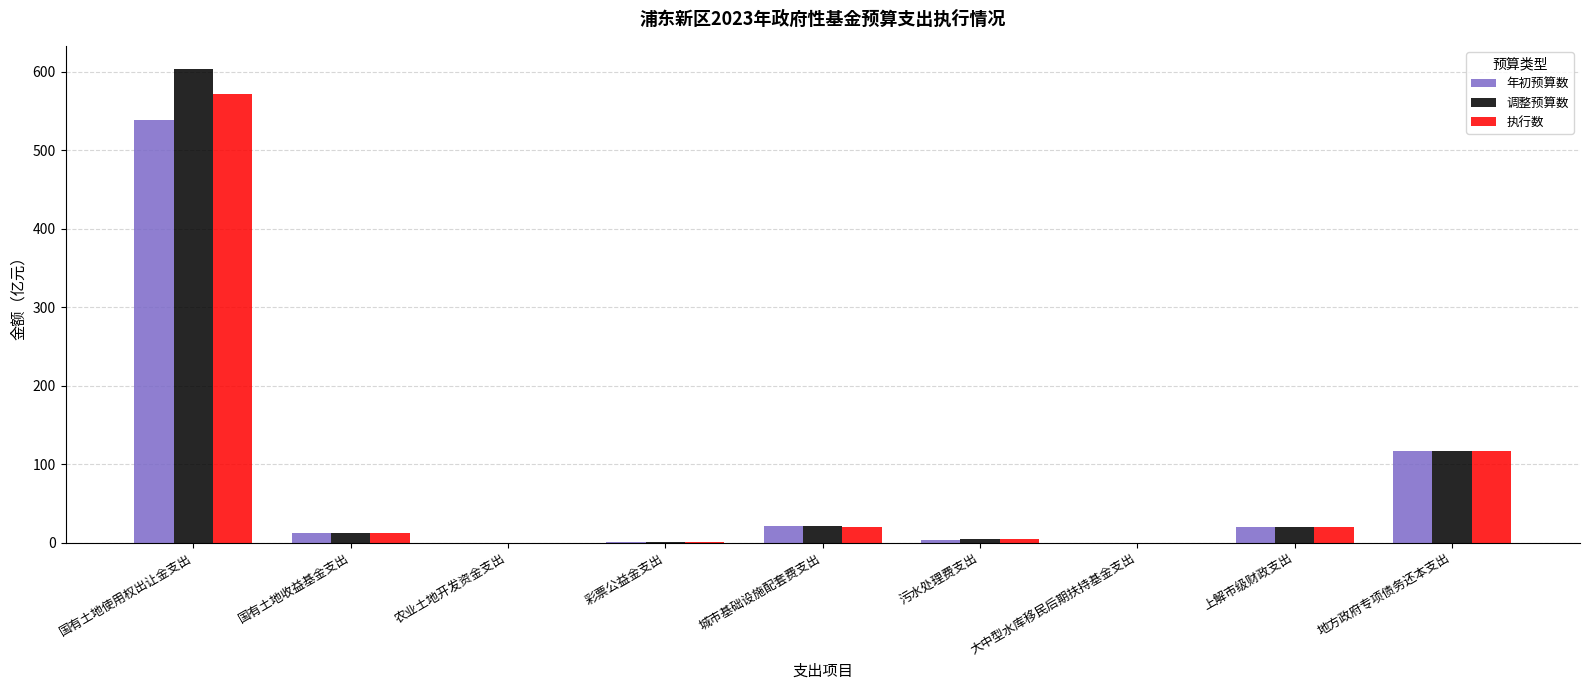

True or false: 执行数 has a value of 0.3 at 农业土地开发资金支出.

True